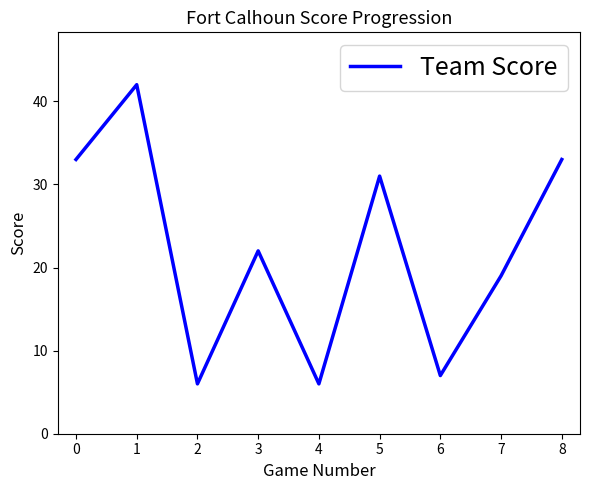

What is the change in value from 6 to 8?

+26